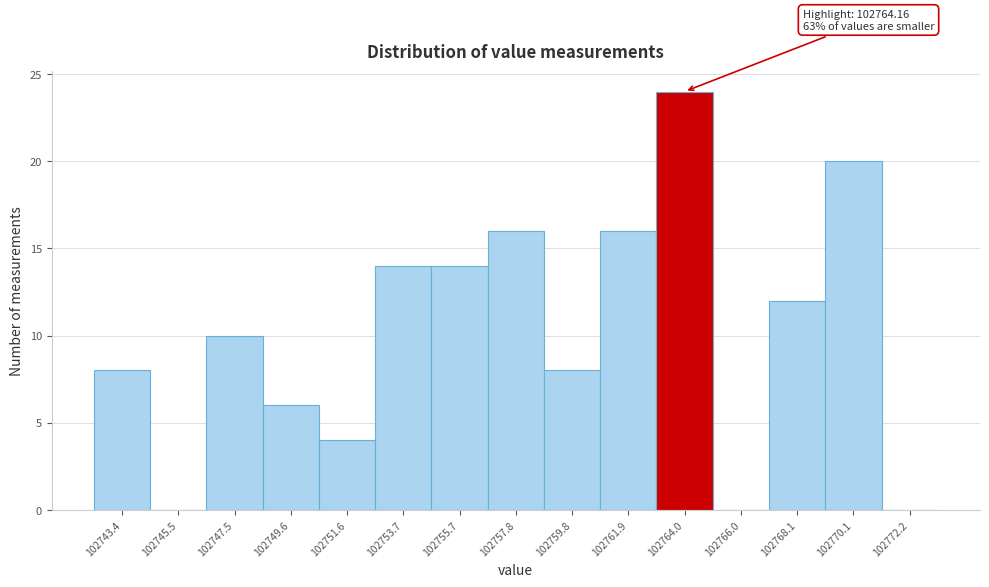

Which range on the x-axis has the tallest bar?

102763.0 to 102765.0